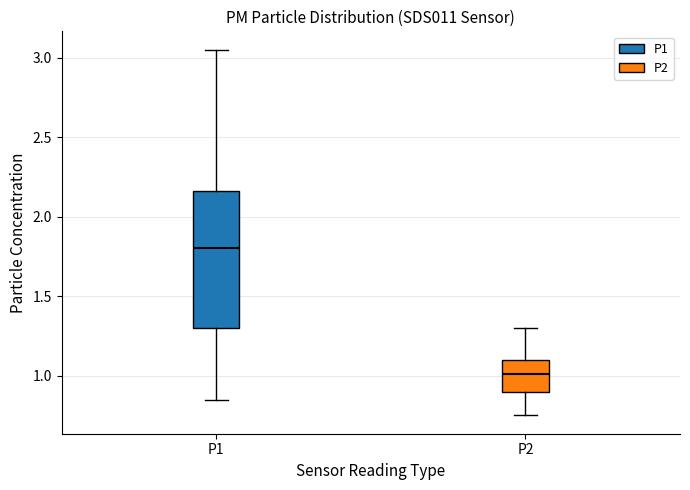

Comparing the boxes themselves (not the whiskers), which one is the tallest?

P1